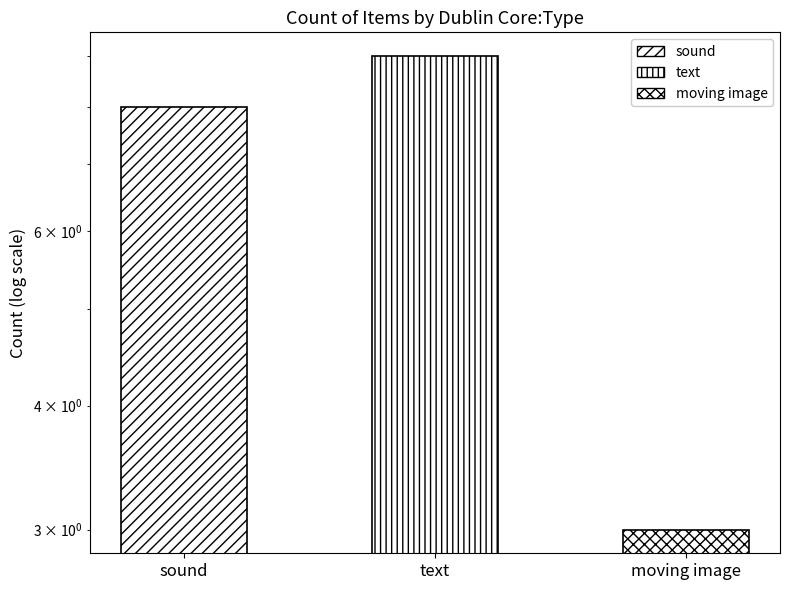

What is the sum of all values?

20